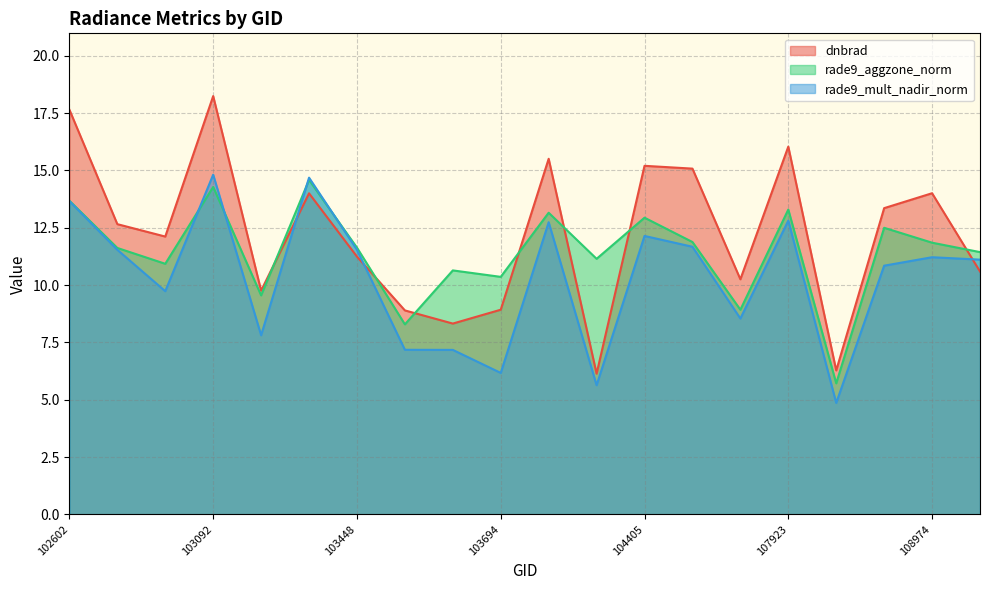

How many times do dnbrad and rade9_mult_nadir_norm cross each other?

3